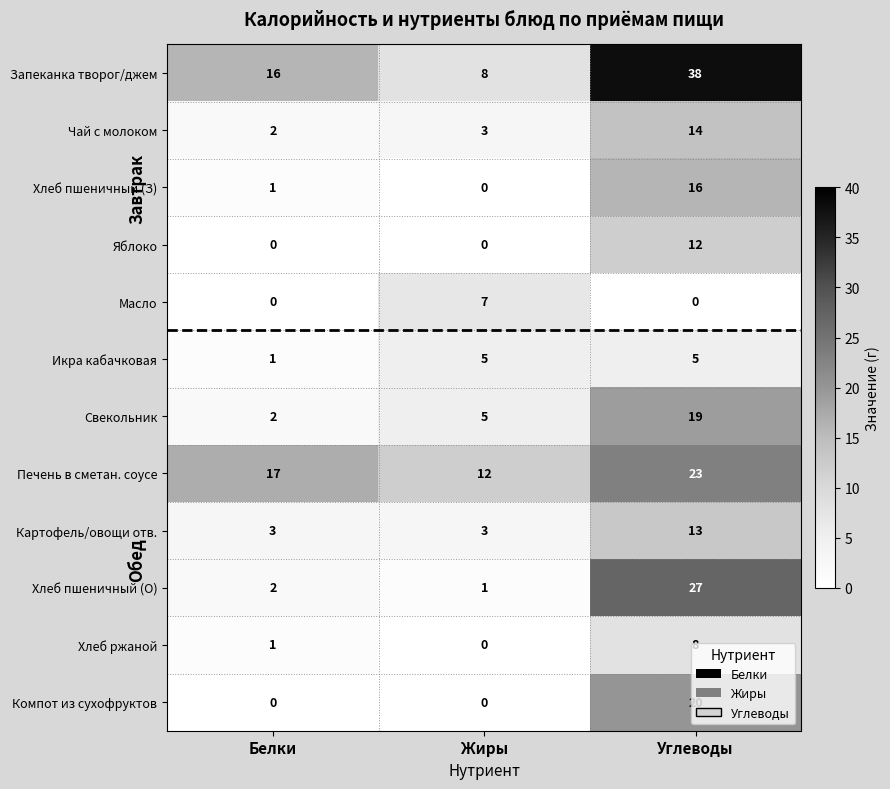

Between Белки and Углеводы, which series saw the biggest shift?

Хлеб пшеничный (О)